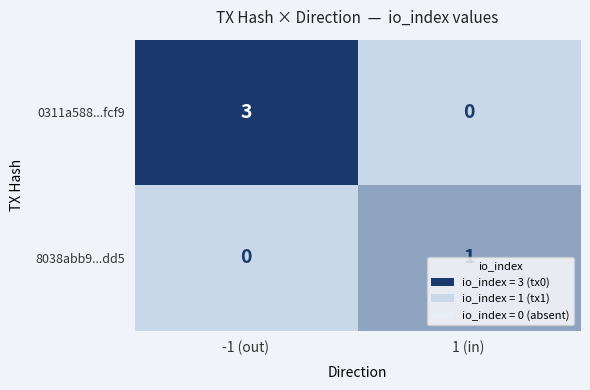

Which label corresponds to the largest value in the chart?

-1 (out)